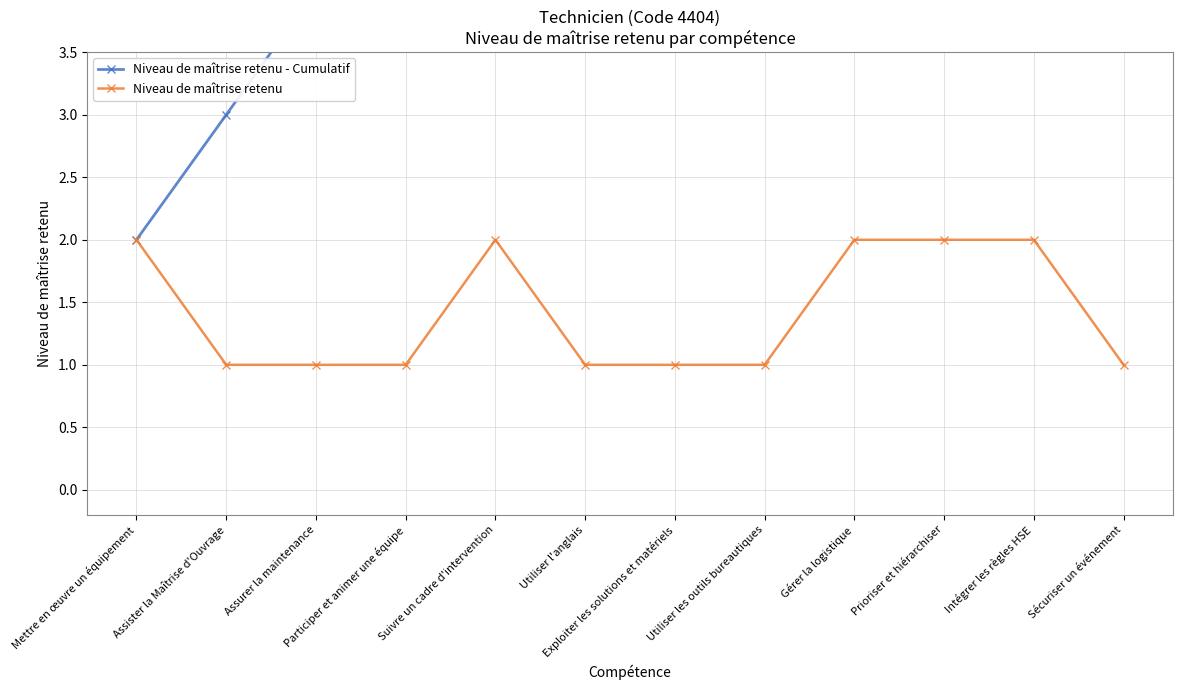

Rank the series by their average value, from highest to lowest.

Niveau de maîtrise retenu - Cumulatif, Niveau de maîtrise retenu